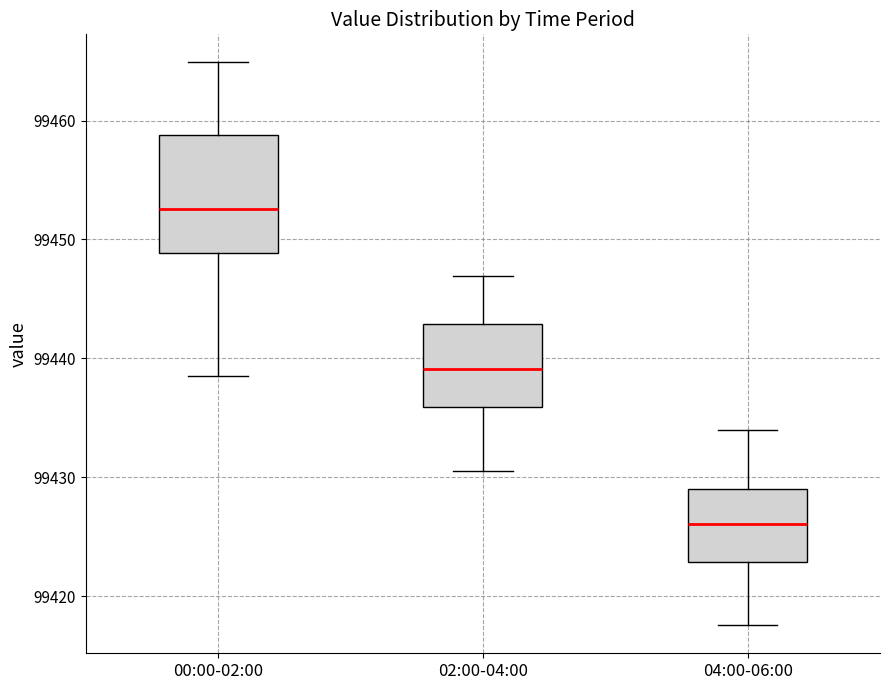

Where does the lower whisker of the box for 00:00-02:00 end on the y-axis? The values are not printed on the chart, so give them approximately, as read against the axis.

99439